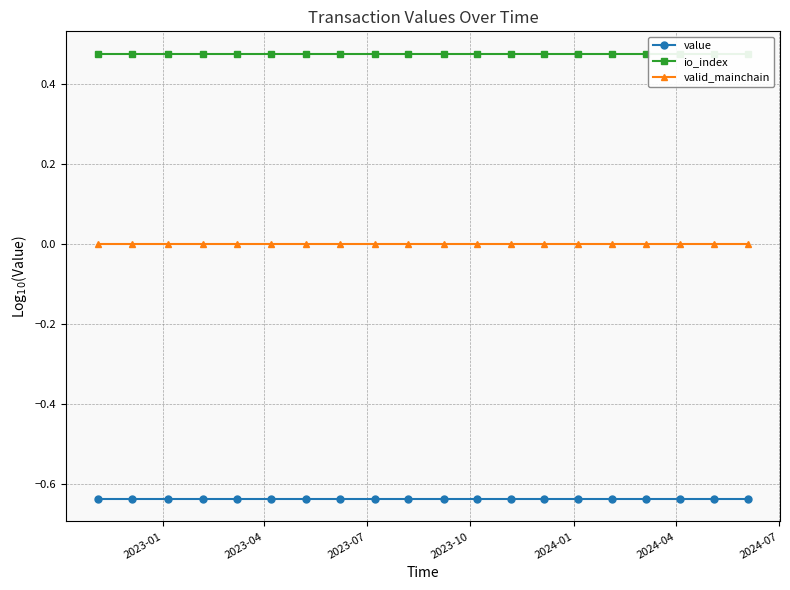

Does the chart display data point markers on the line(s)?

Yes